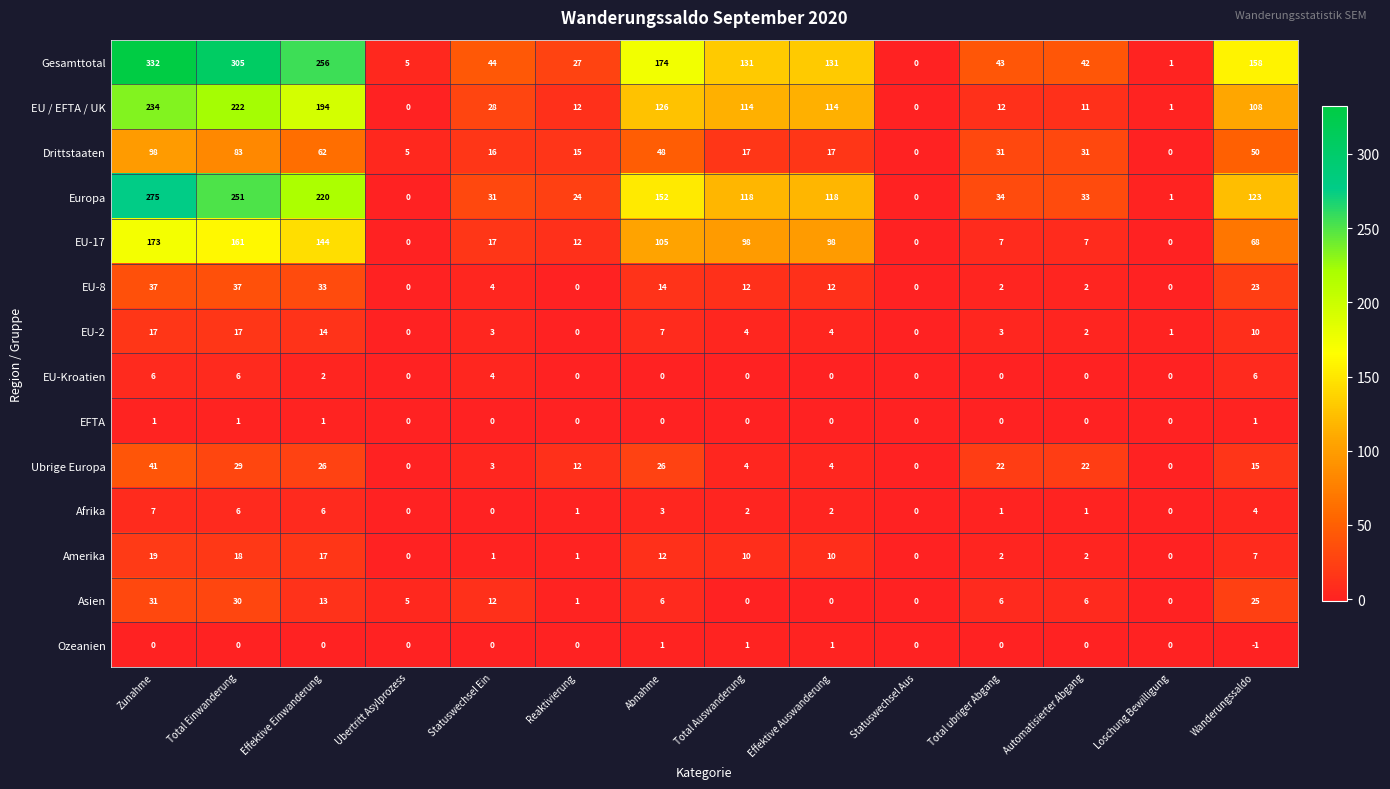

At which category does the chart reach its peak across all series?

Zunahme